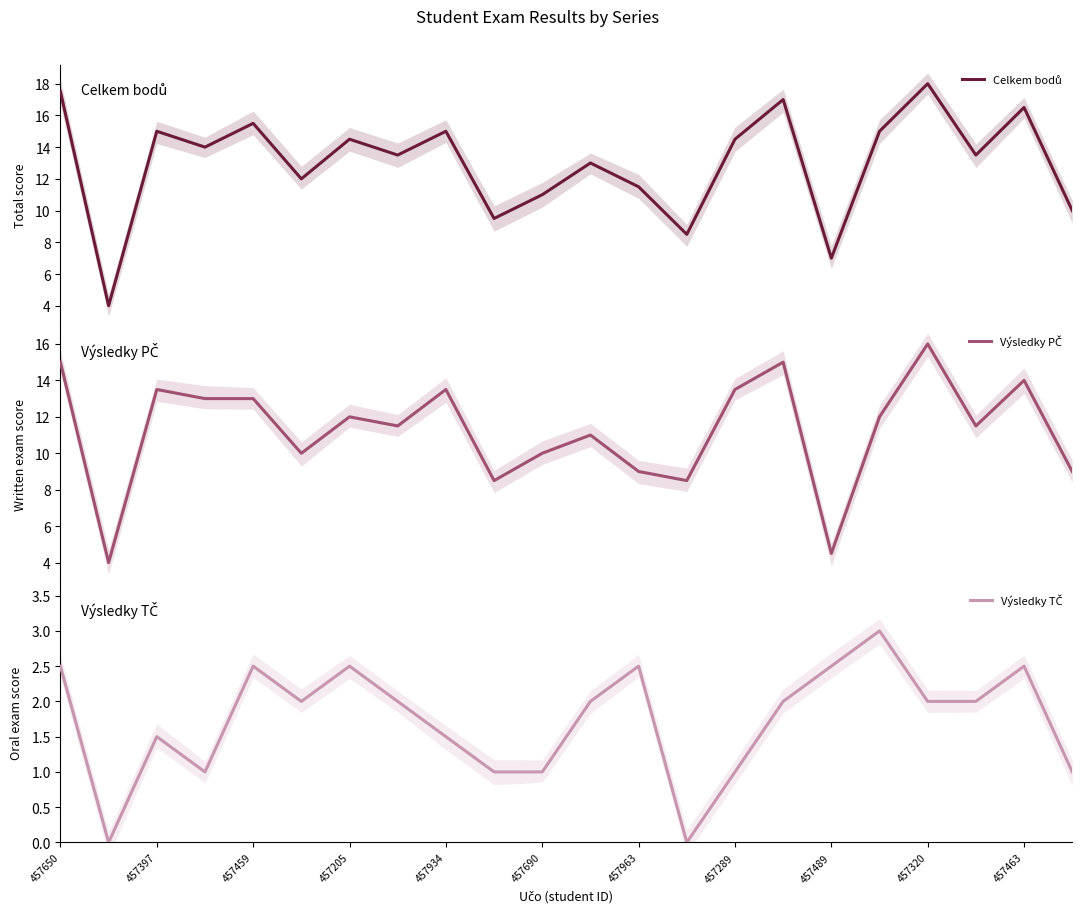

The value of Výsledky TČ at 13 is -1.7. True or false?

False